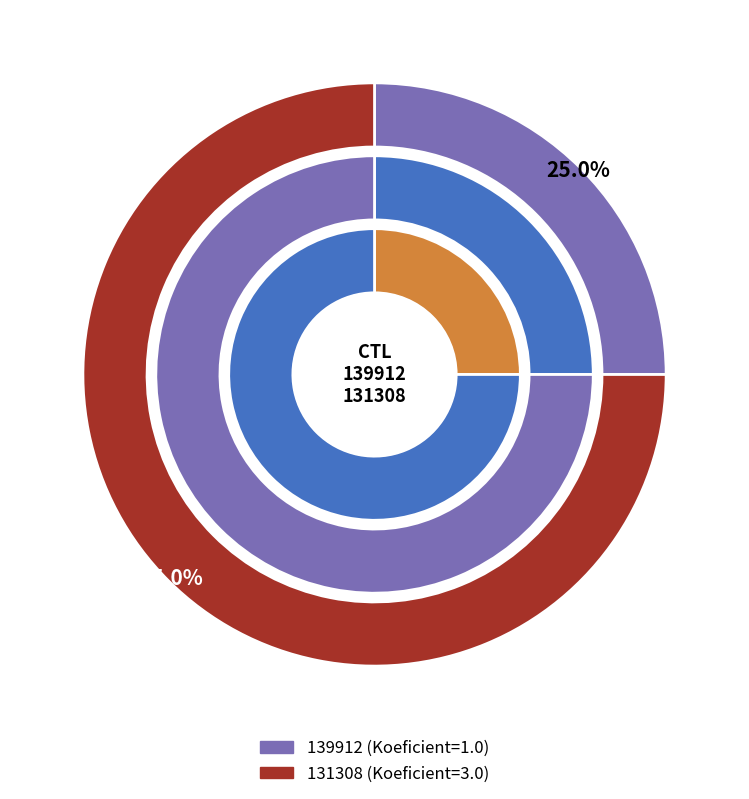

Is it true that 139912 is 25% of the pie?

True